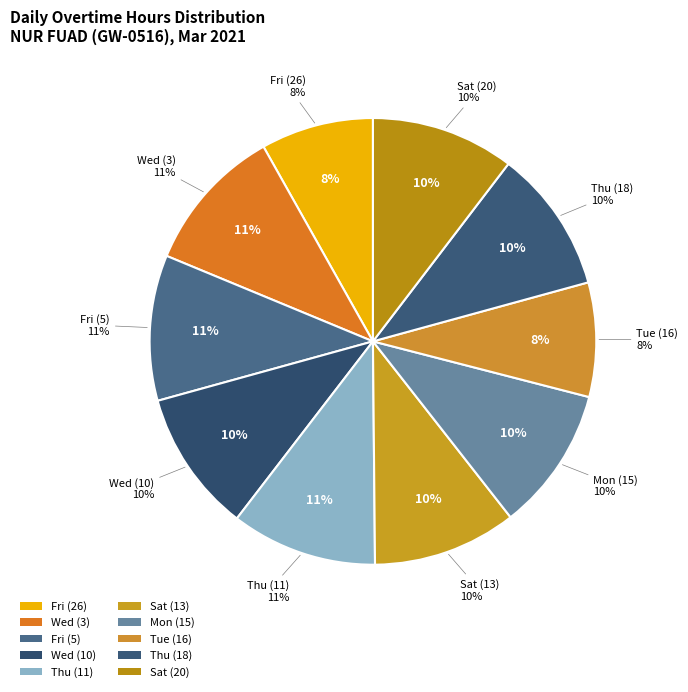

Which has a higher value, Sat (13) or Mon (15)?

Sat (13)